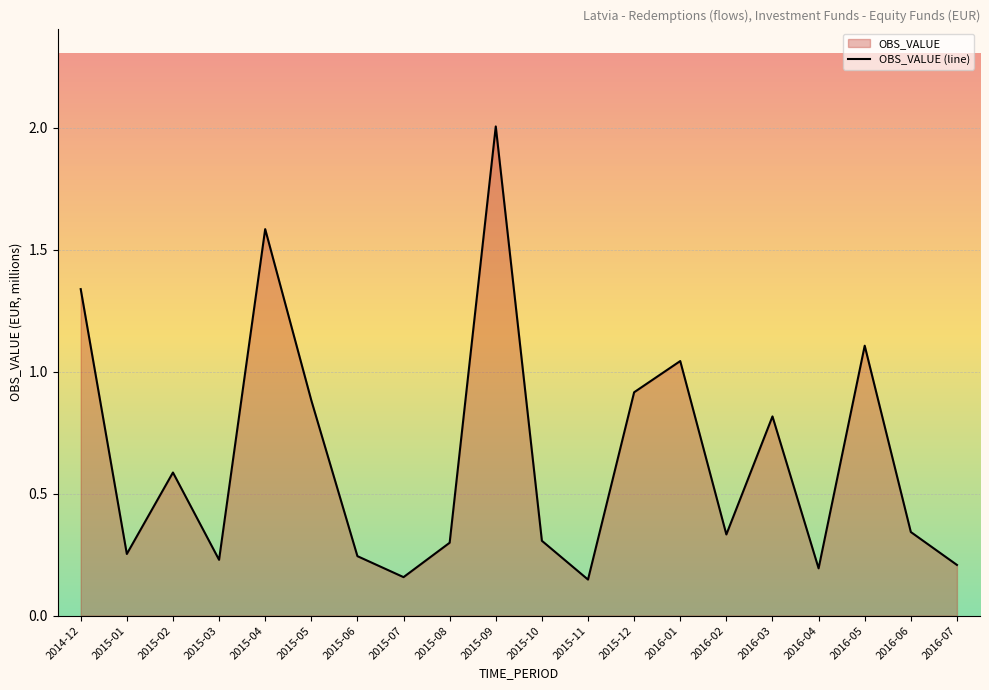

At which category does the data reach its first local peak?

2015-02